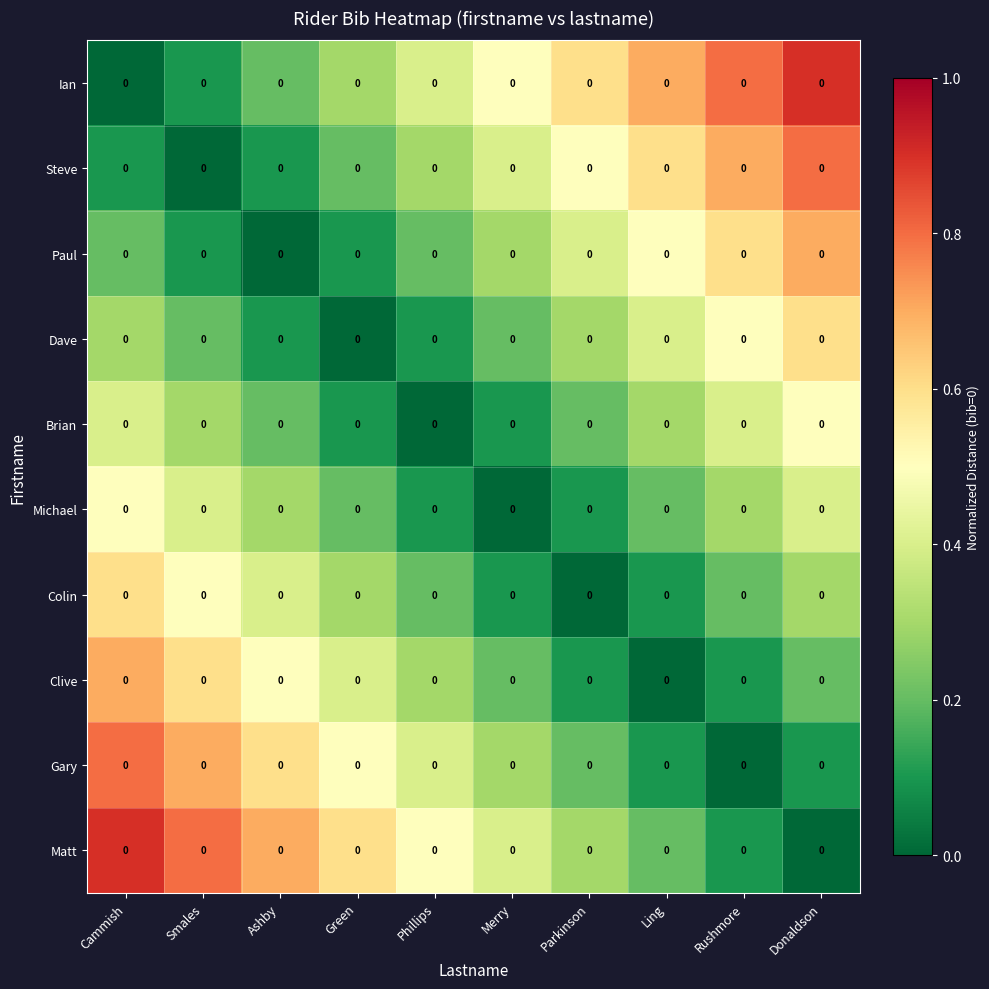

What is the spread (max minus min) of values at Rushmore?

0.8